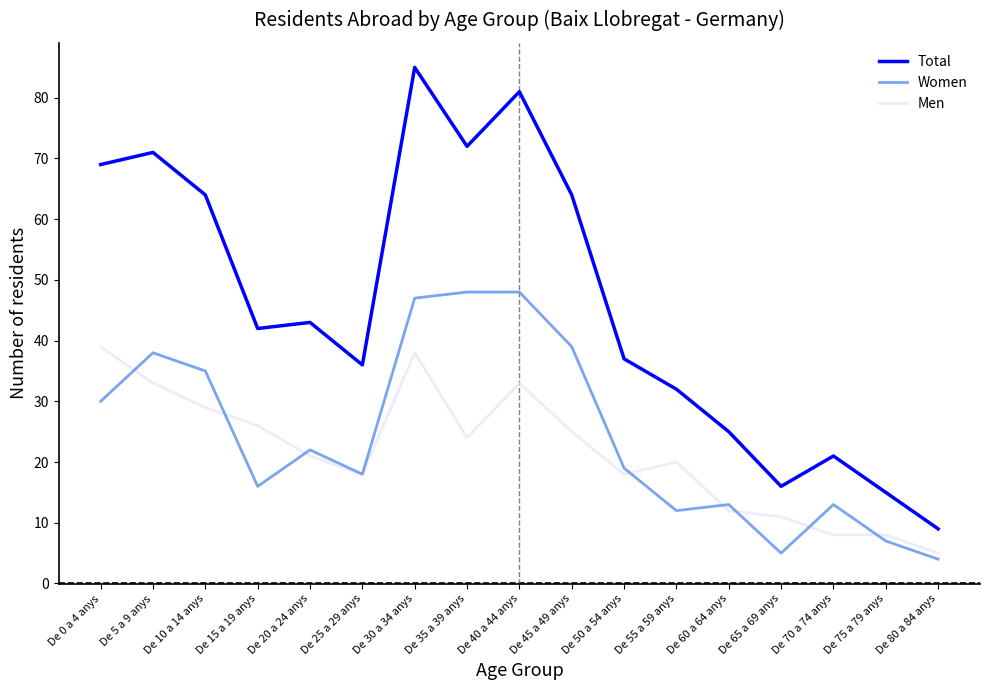

At which label is Men closest to 22?

De 20 a 24 anys